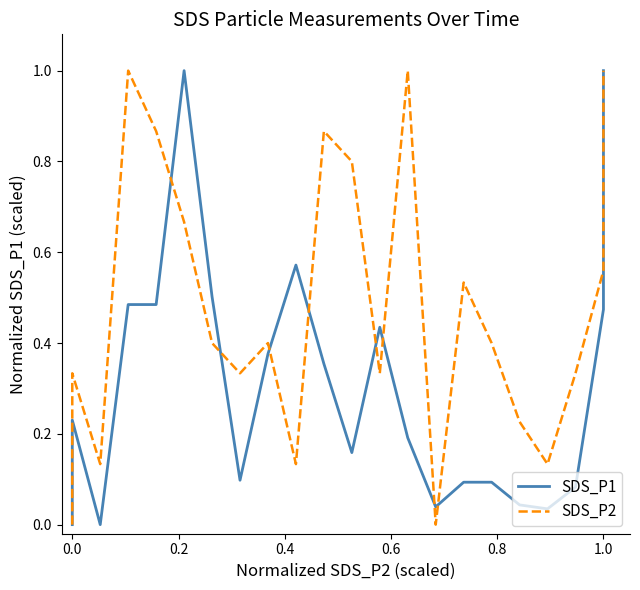

How many interior local valleys does the SDS_P2 series have?

6